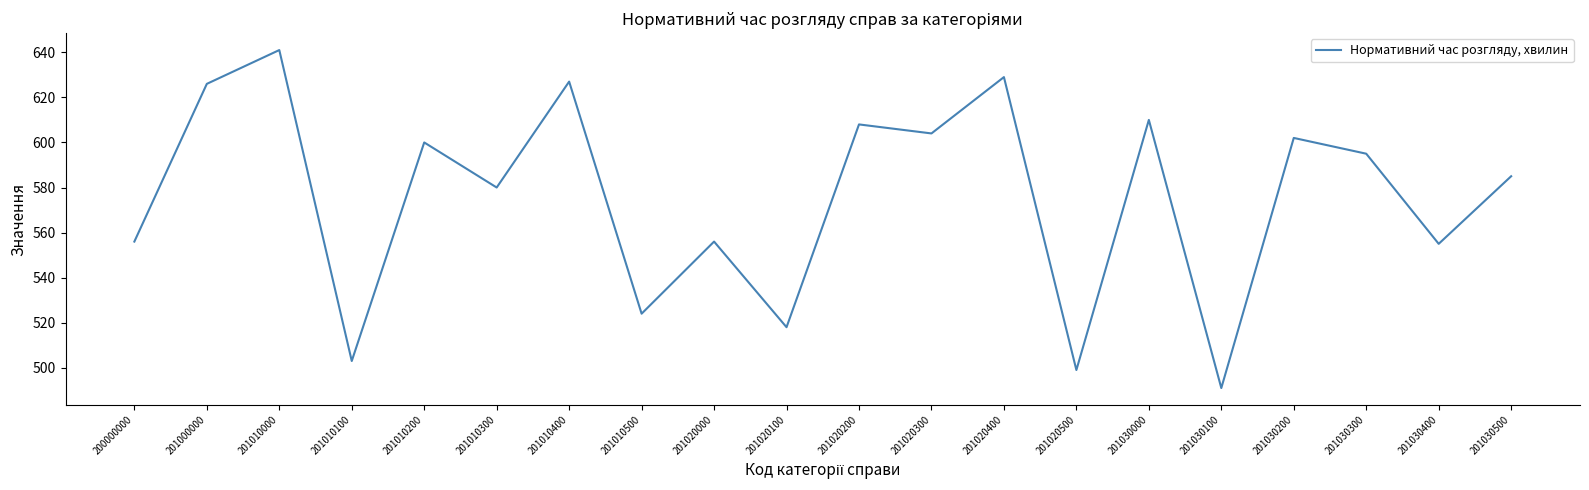

What is the ratio of the value at 201020000 to the value at 201020500?

1.1